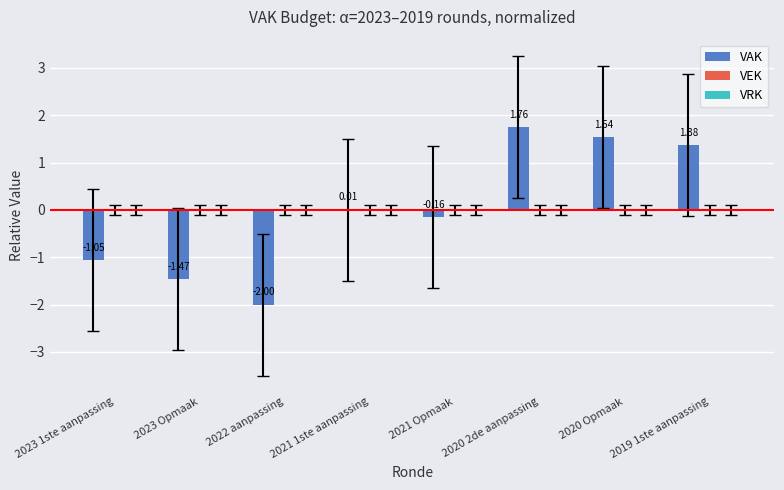

What is the sum of the values at 2021 1ste aanpassing and 2022 aanpassing?

-2.0